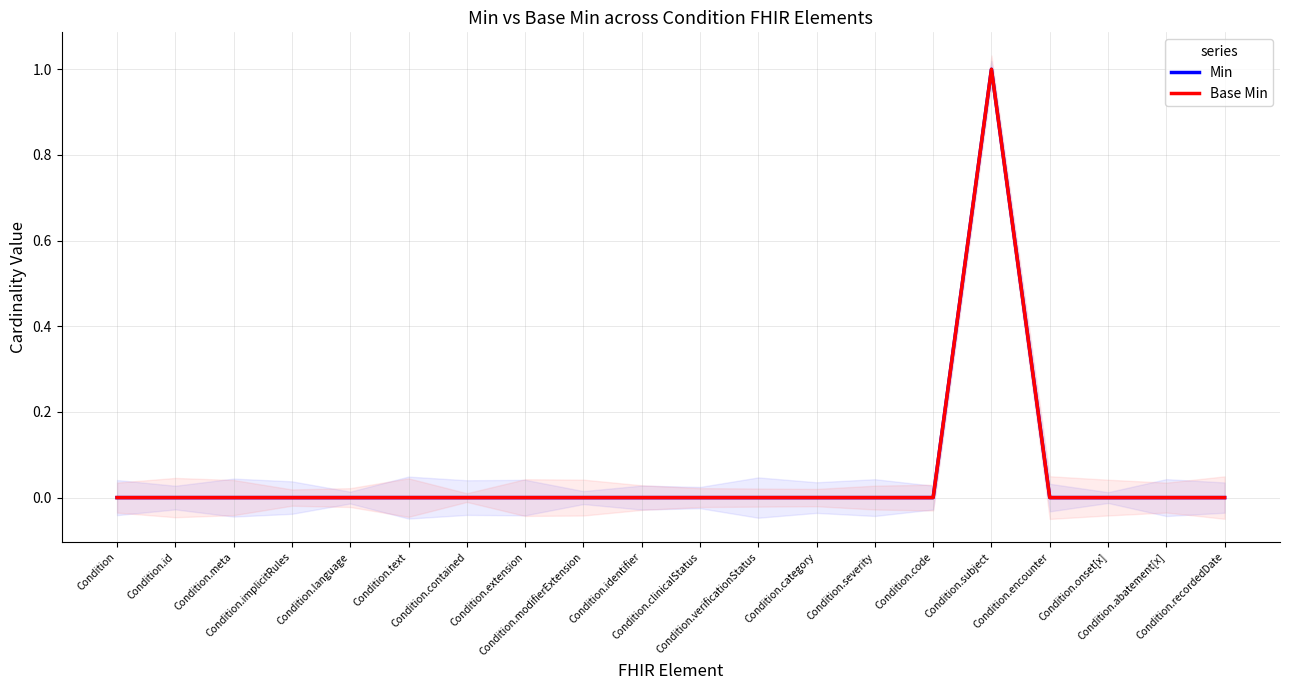

Reading right to left, list all the values displayed in this chart.

Min: 0	0	0	0	1	0	0	0	0	0	0	0	0	0	0	0	0	0	0	0
Base Min: 0	0	0	0	1	0	0	0	0	0	0	0	0	0	0	0	0	0	0	0